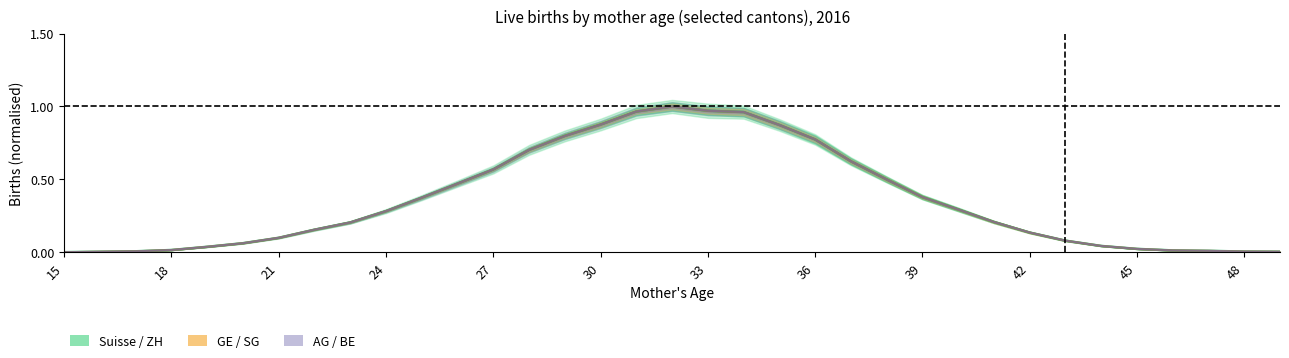

At how many categories does at least one series exceed 0?

35